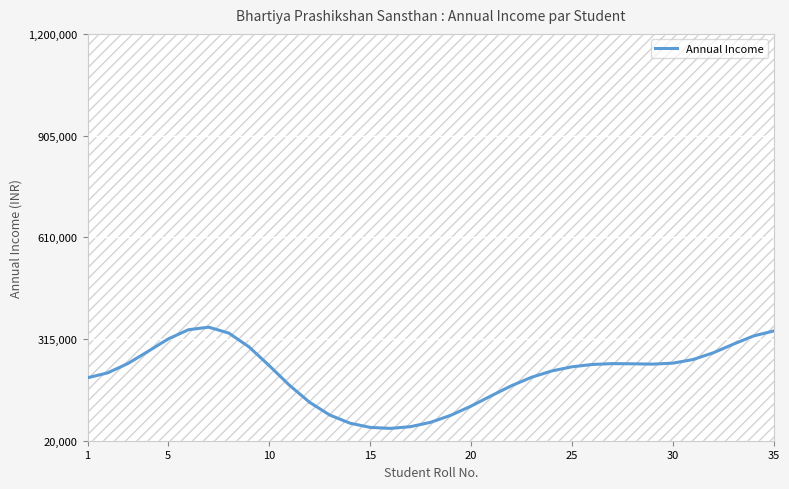

What is the sum of all values?

7450983